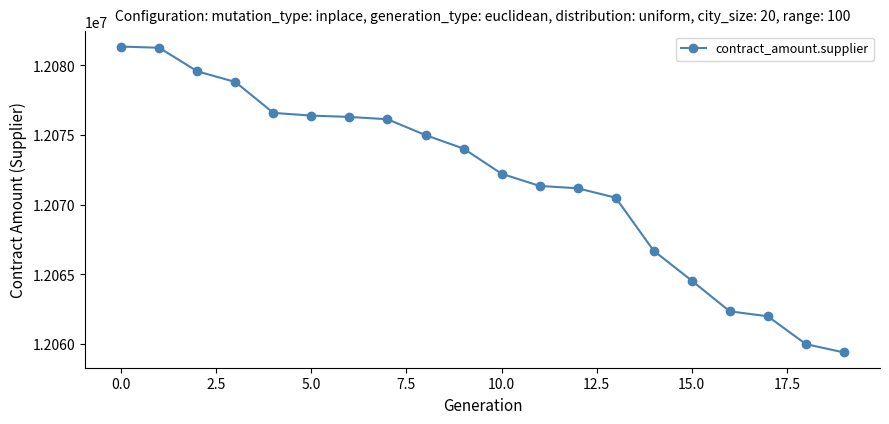

How many lines are shown in the chart?

1